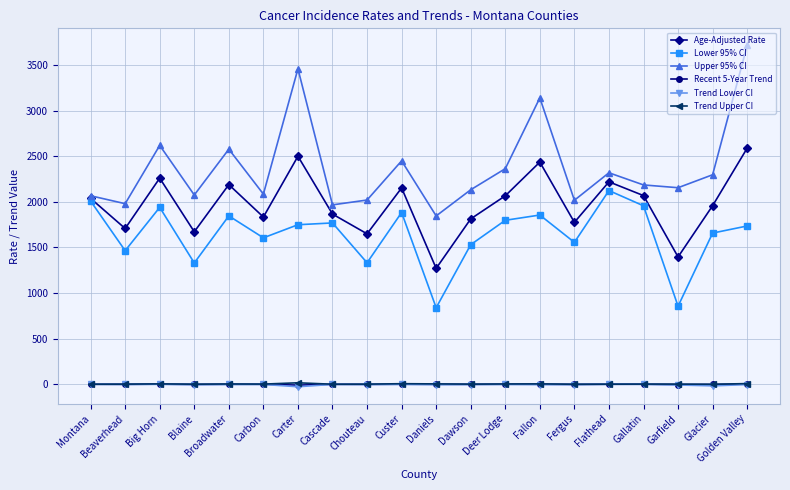

Count the number of data series in this chart.

6